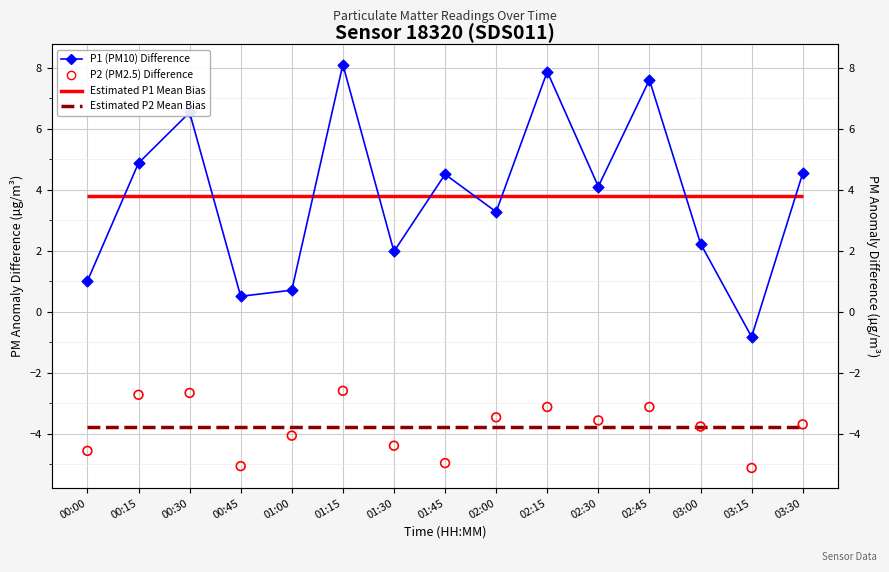

At which category is the sum across all series the highest?

01:15